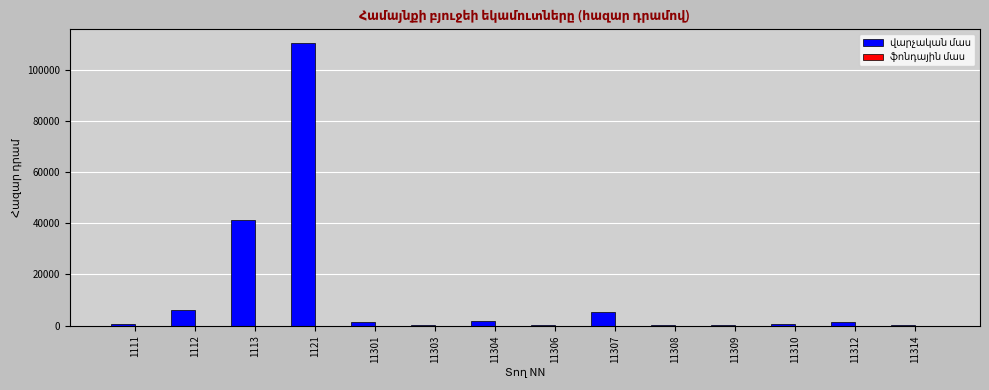

What is the greatest value displayed?

110519.2